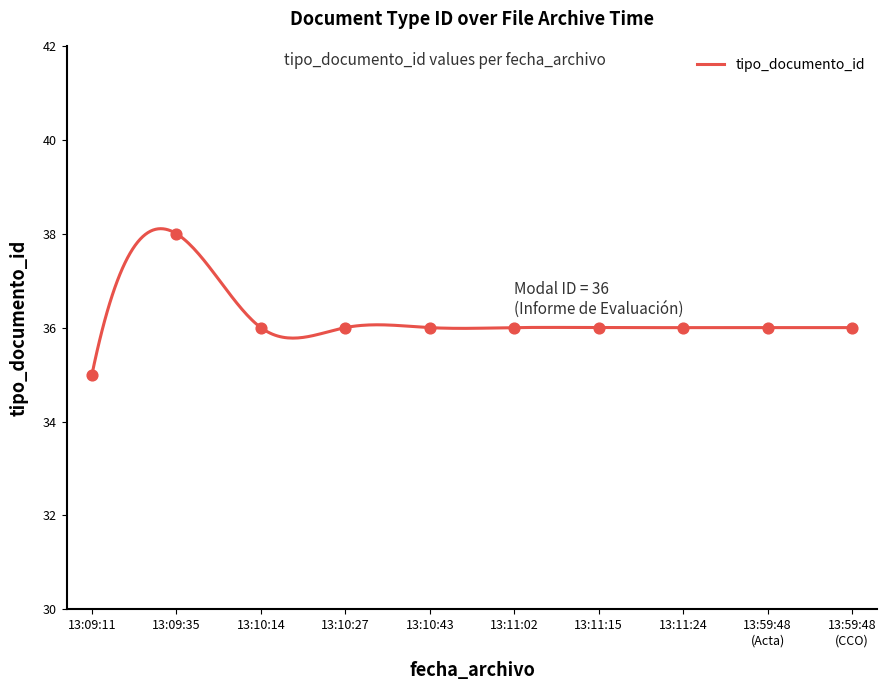

Which has a higher value, 13:59:48 (Acta) or 13:11:24?

13:59:48 (Acta)